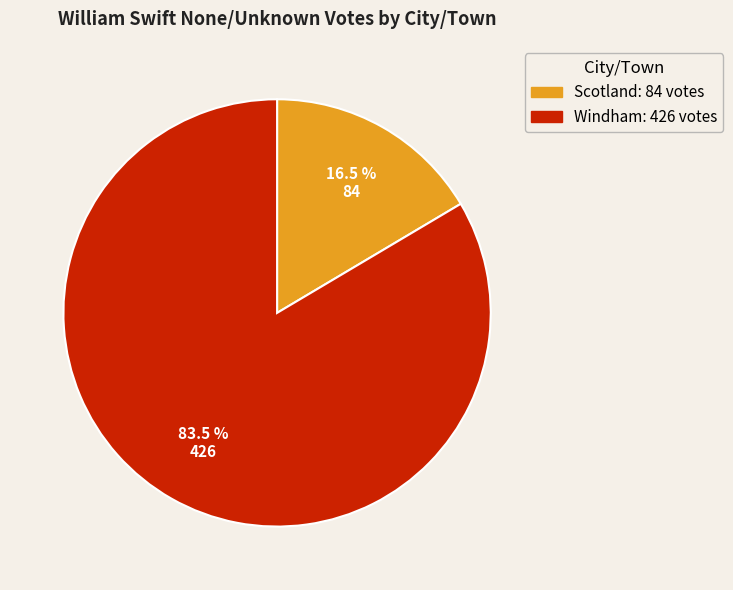

Is there a majority slice in this chart?

Yes